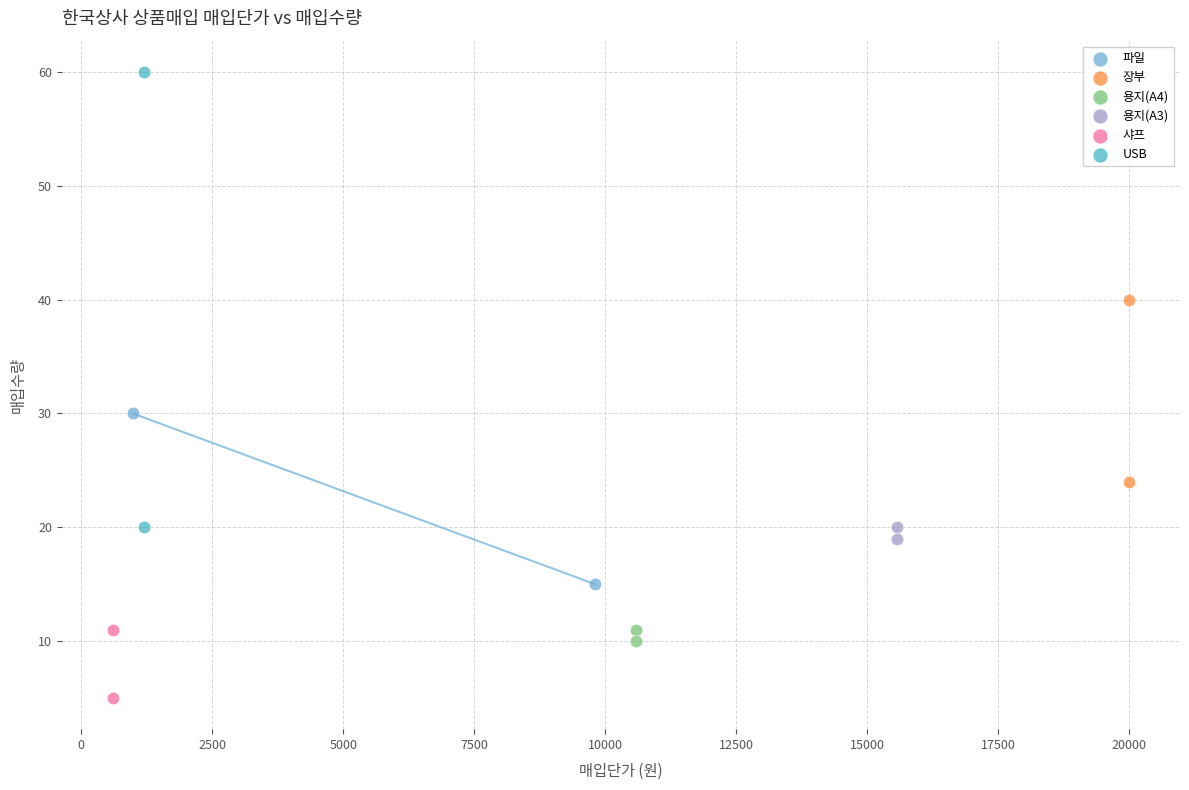

What are all the series names shown in the legend?

파일, 장부, 용지(A4), 용지(A3), 샤프, USB